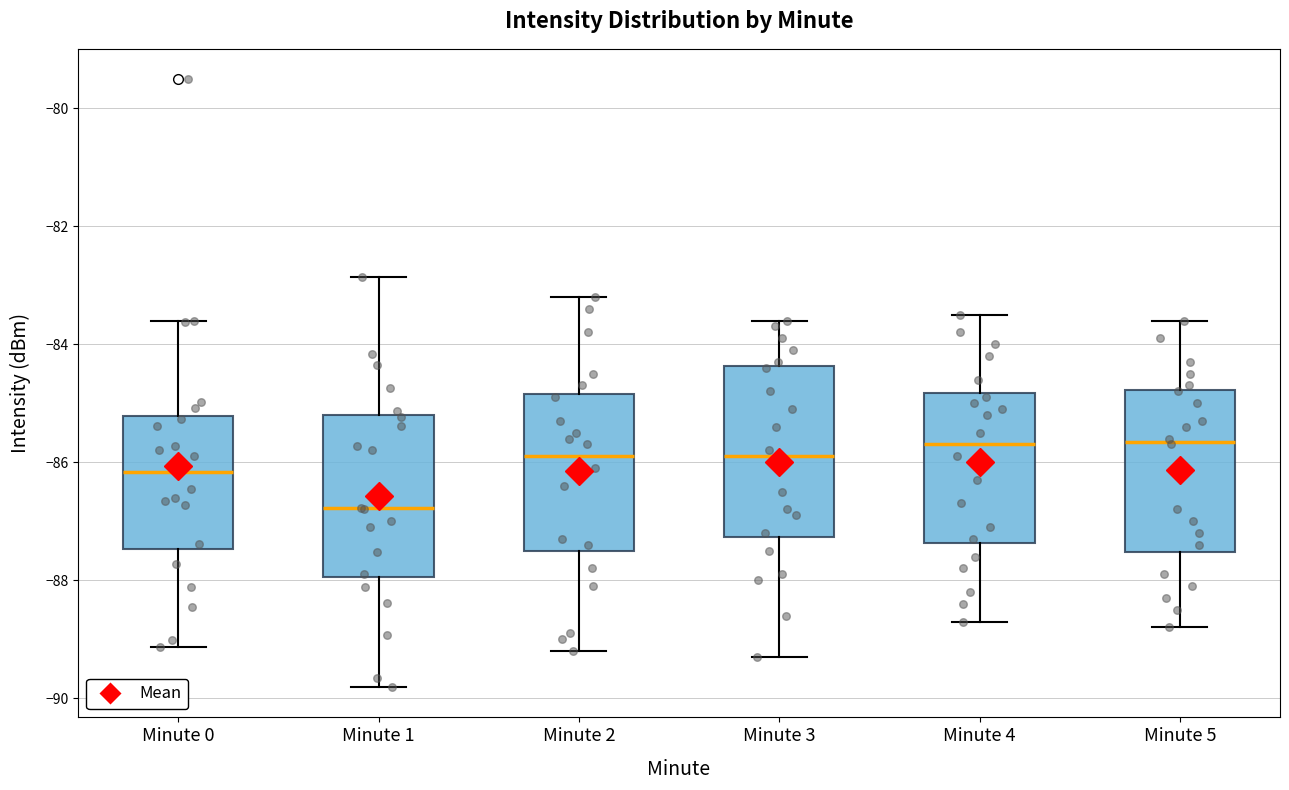

Reading left to right, read every box against the y-axis: the position of its median line, the range the box covers, and the ends of its whiskers. The values are not printed on the chart, so give them approximately, as read against the axis.

Minute 0: median -86.2, box -87.4 to -85.2, whiskers -89.2 to -83.6
Minute 1: median -86.8, box -88.0 to -85.2, whiskers -89.8 to -82.8
Minute 2: median -85.8, box -87.4 to -84.8, whiskers -89.2 to -83.2
Minute 3: median -85.8, box -87.2 to -84.4, whiskers -89.2 to -83.6
Minute 4: median -85.6, box -87.4 to -84.8, whiskers -88.6 to -83.4
Minute 5: median -85.6, box -87.6 to -84.8, whiskers -88.8 to -83.6